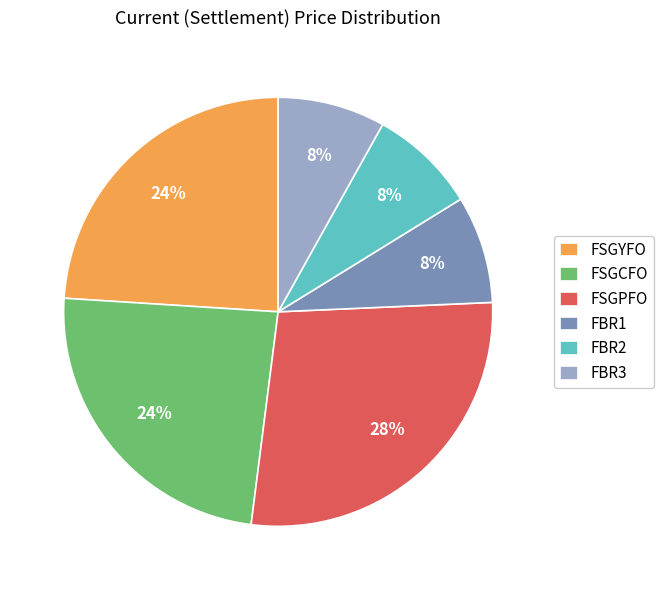

To the nearest percent, what is the difference between the FSGYFO and FSGPFO slice percentages?

4%